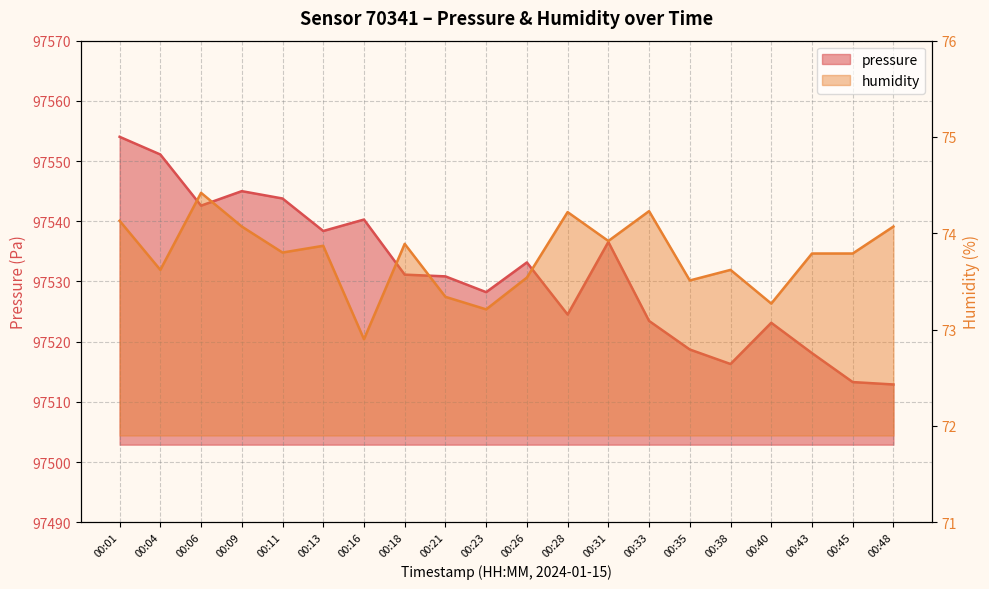

Rank the series by their maximum value, from lowest to highest.

humidity, pressure